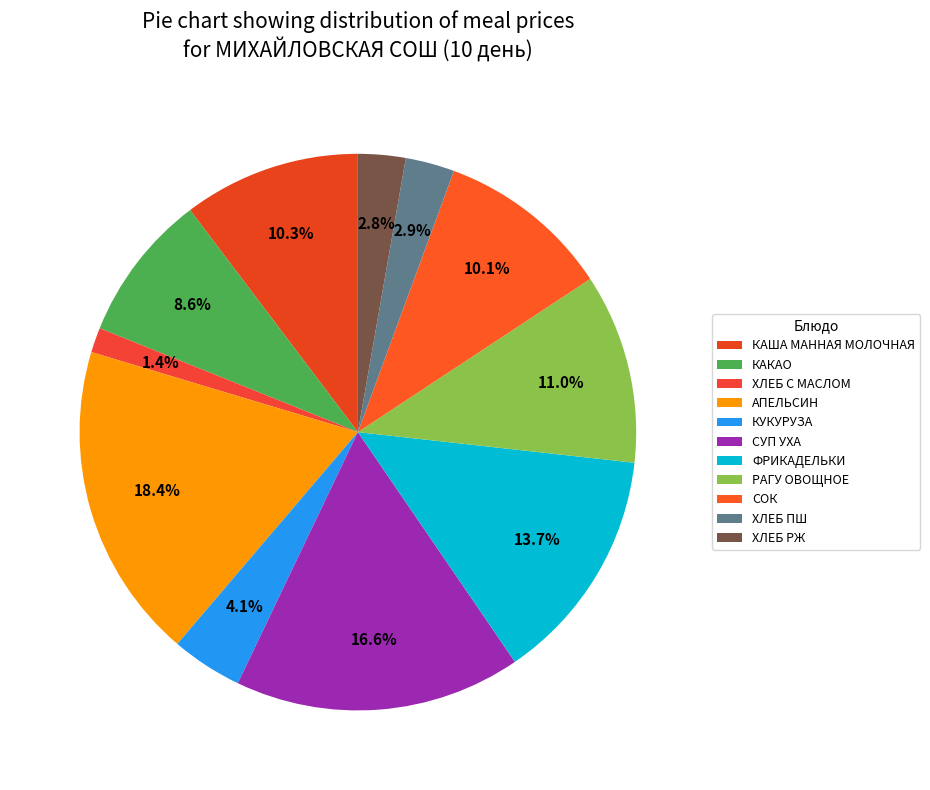

How many segments does this pie chart have?

11